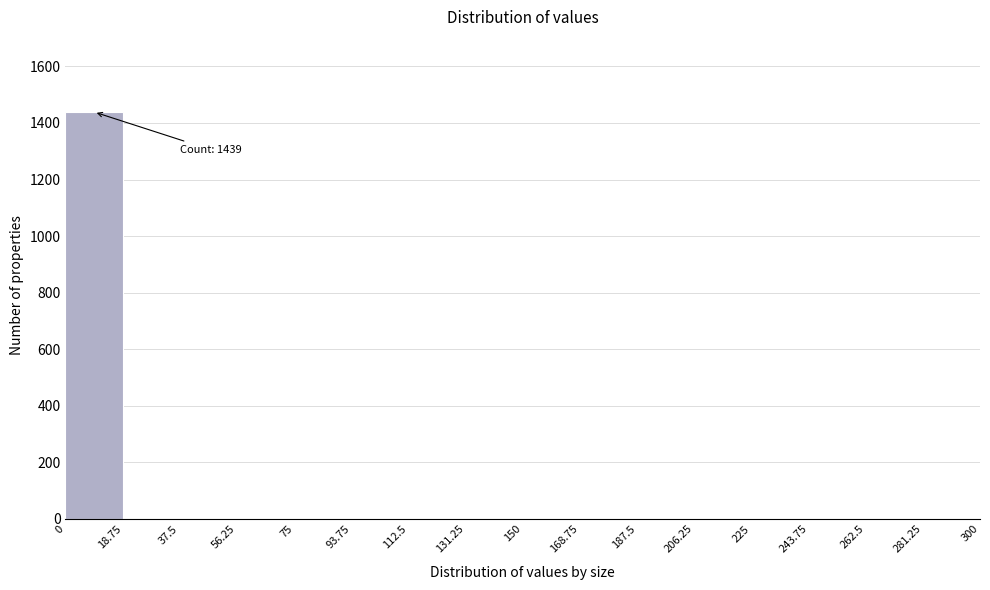

Which range on the x-axis has the tallest bar?

0 to 18.75